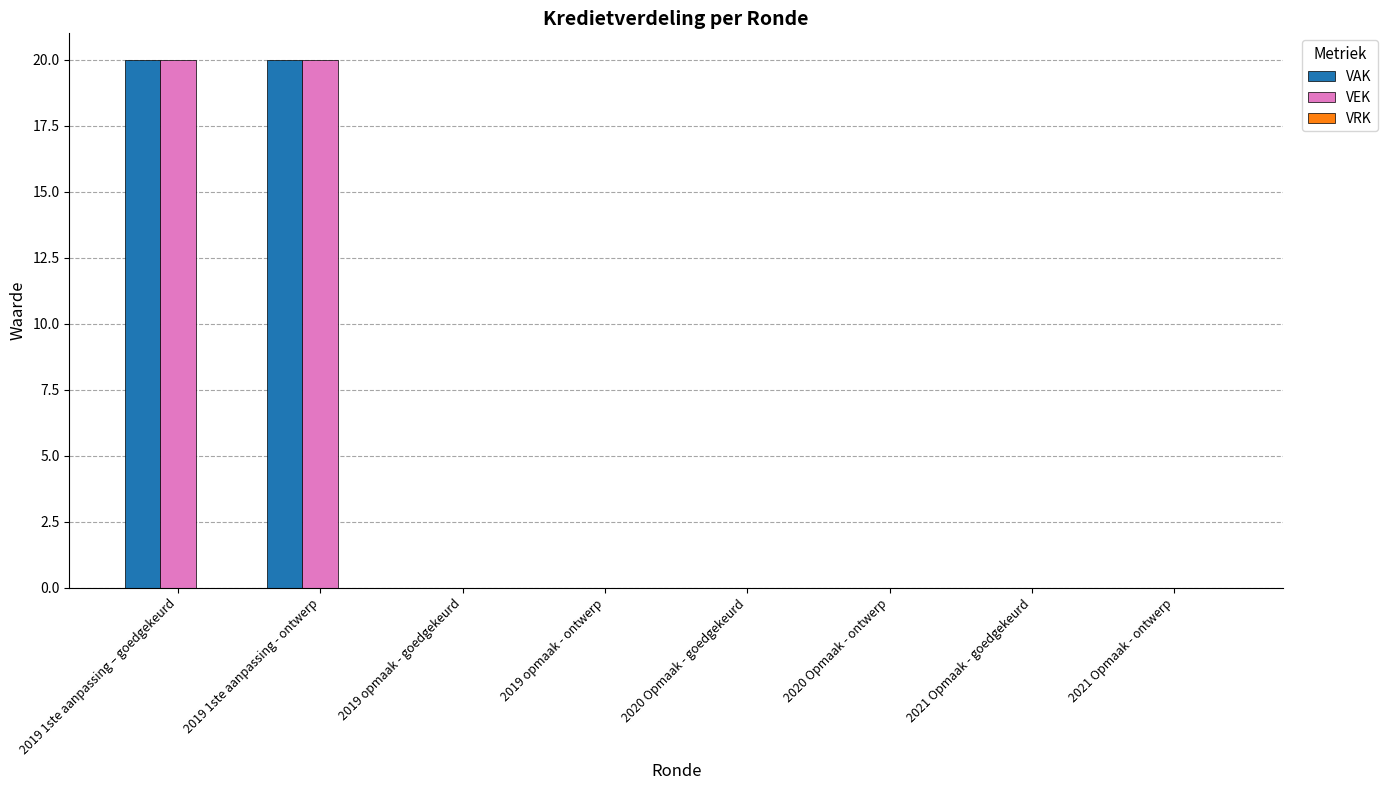

What is the greatest value displayed?

20